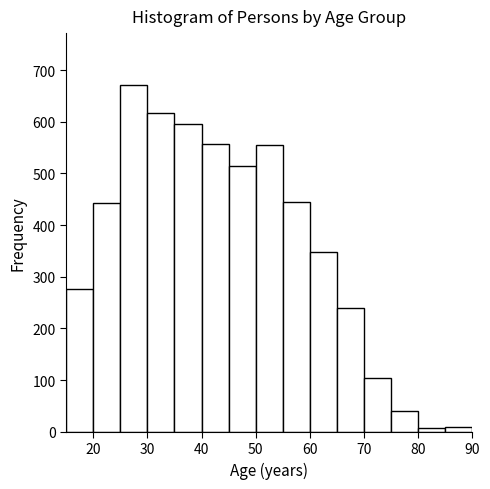

What is the height of the bar covering 15 to 20 on the x-axis? The values are not printed on the chart, so give them approximately, as read against the axis.

280